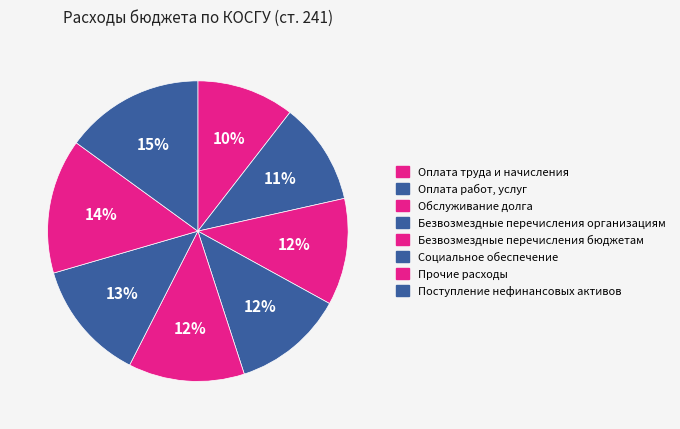

Which category has the smallest portion of the pie?

Оплата труда и начисления